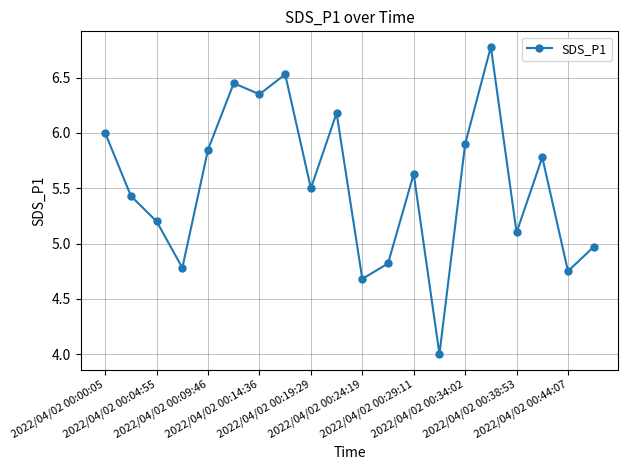

What is the value of the 3rd point from the left?

5.2